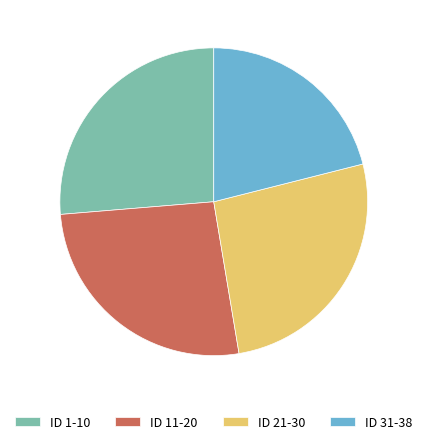

Is ID 11-20 the majority of the pie?

No